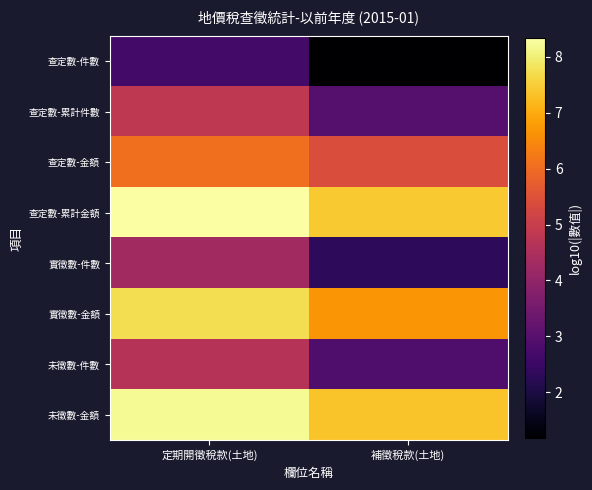

What is the maximum value shown in the chart?

8.3